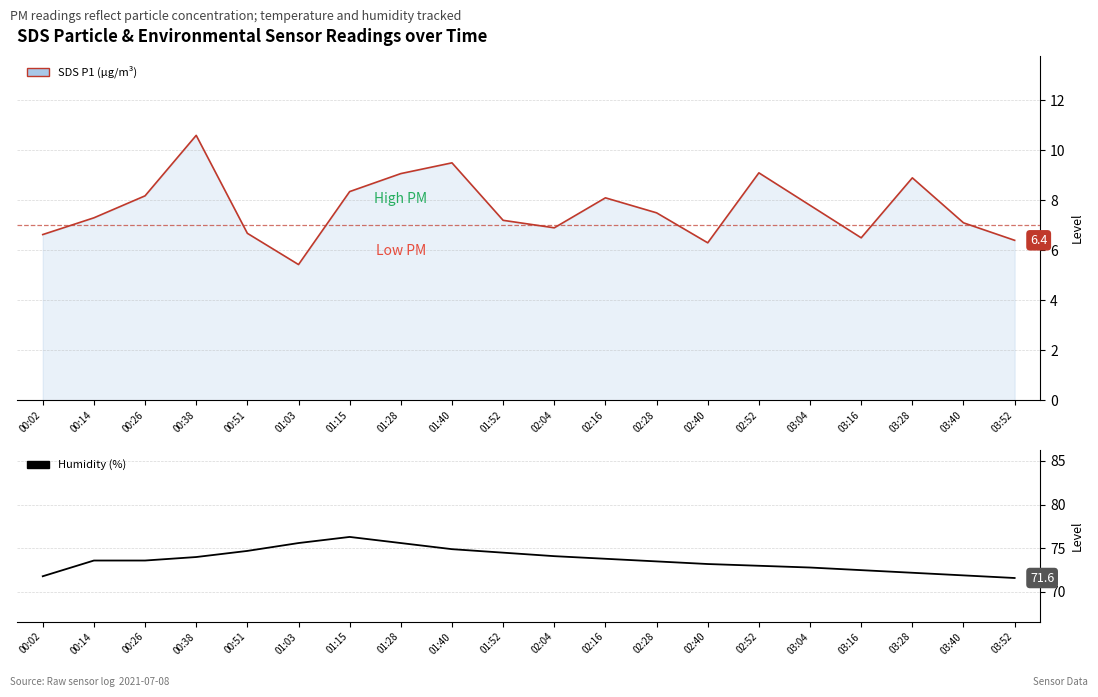

Reading right to left, what are all the values shown in this chart?

SDS_P1 line: 03:52=6.4	03:40=7.1	03:28=8.9	03:16=6.5	03:04=7.8	02:52=9.1	02:40=6.3	02:28=7.5	02:16=8.1	02:04=6.9	01:52=7.2	01:40=9.5	01:28=9.1	01:15=8.3	01:03=5.4	00:51=6.7	00:38=10.6	00:26=8.2	00:14=7.3	00:02=6.6
Humidity: 03:52=71.6	03:40=71.9	03:28=72.2	03:16=72.5	03:04=72.8	02:52=73.0	02:40=73.2	02:28=73.5	02:16=73.8	02:04=74.1	01:52=74.5	01:40=74.9	01:28=75.6	01:15=76.3	01:03=75.6	00:51=74.7	00:38=74.0	00:26=73.6	00:14=73.6	00:02=71.8